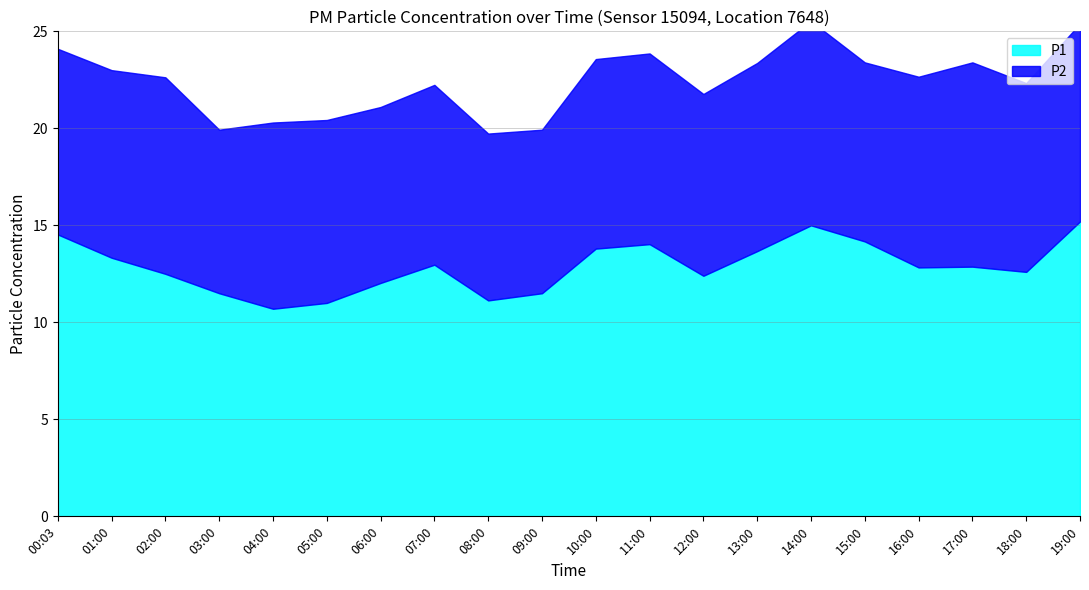

True or false: P1 has more than 1 points higher than both neighbors.

True